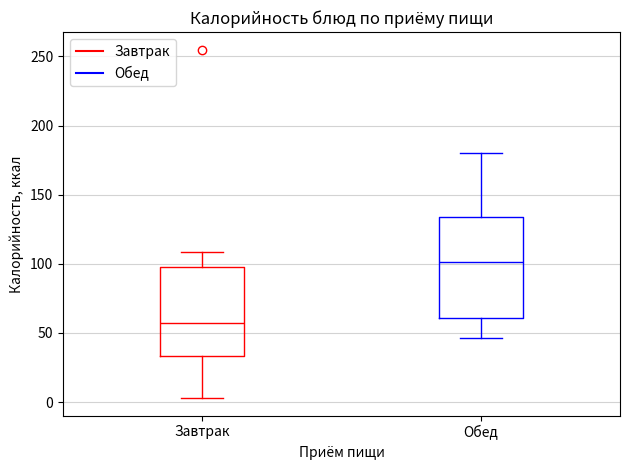

Which box's median line is the lowest?

Завтрак